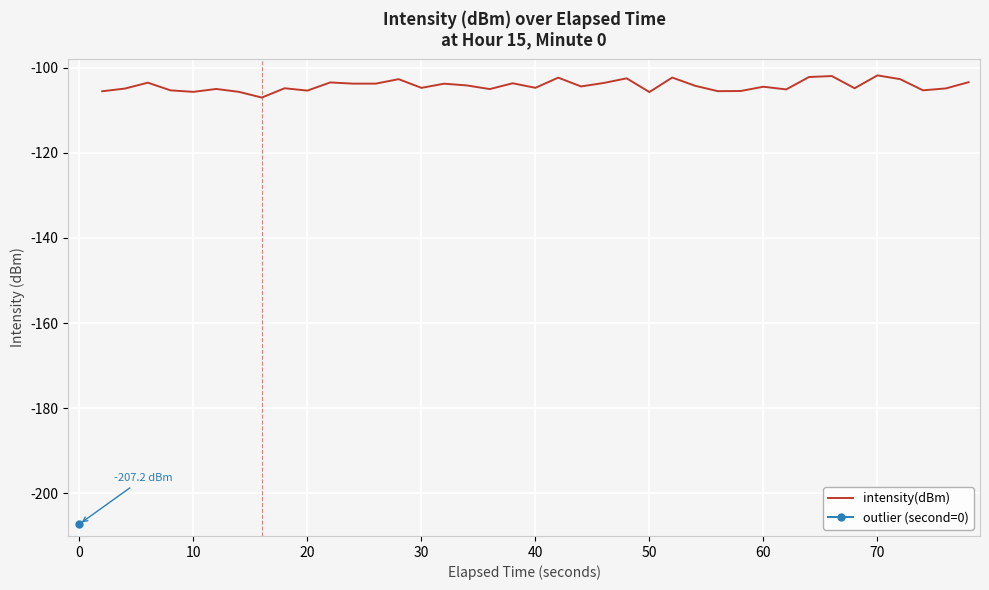

What is the lowest value of the intensity(dBm) series?

-107.0